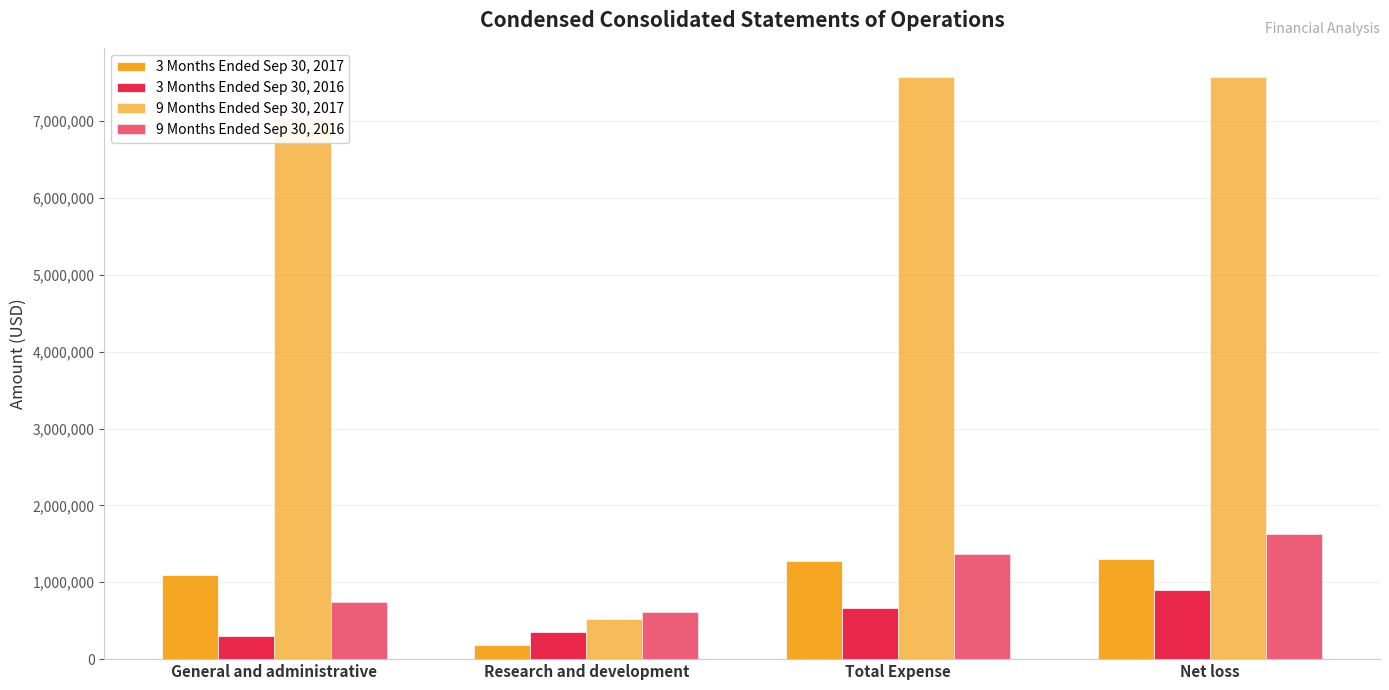

What is the sum of all 9 Months Ended Sep 30, 2016 values?

4354456